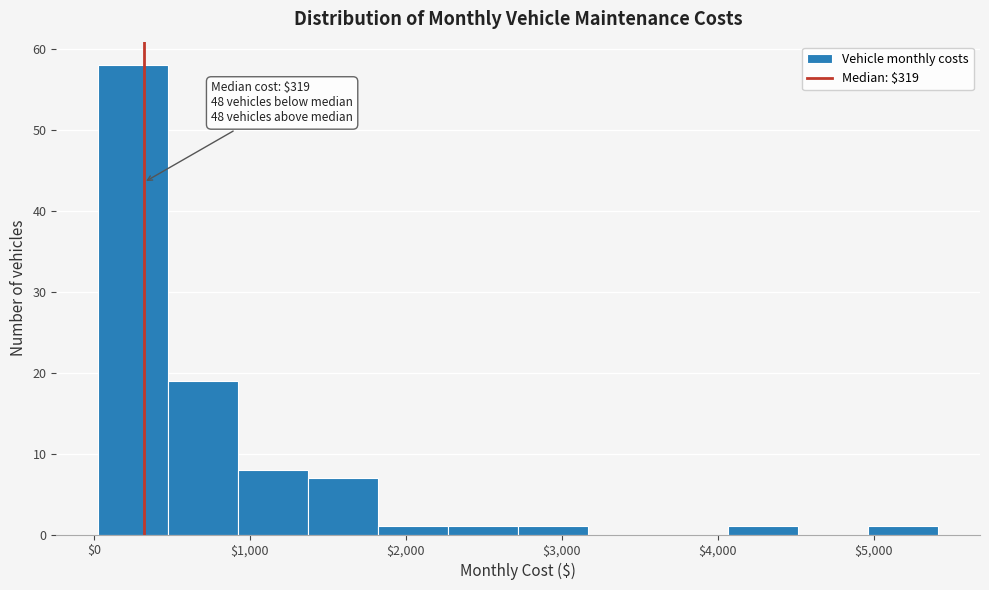

Over which range of the x-axis is the bar tallest?

0 to 500